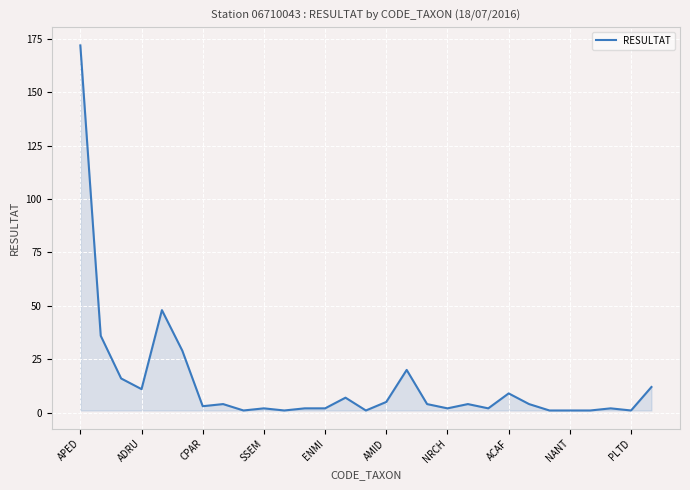

What is the greatest value displayed?

172